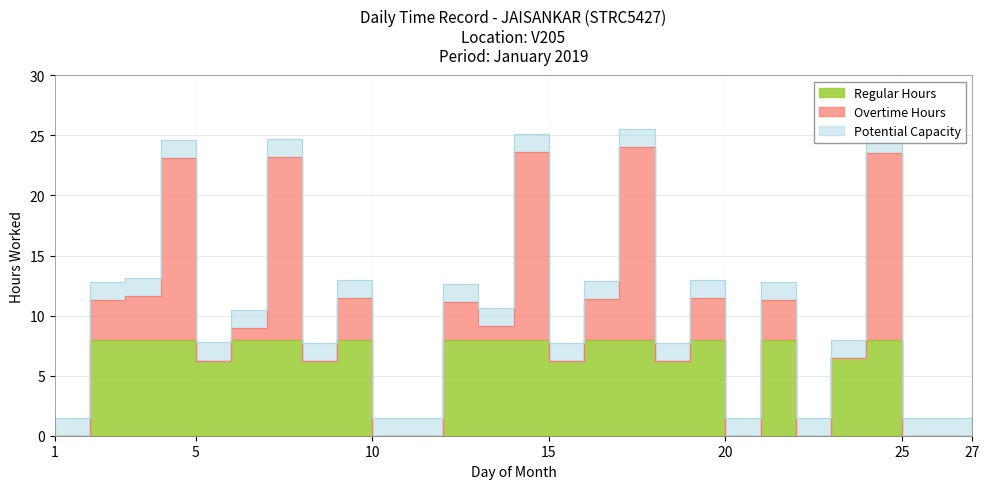

Which has a higher value, 22 or 25?

22